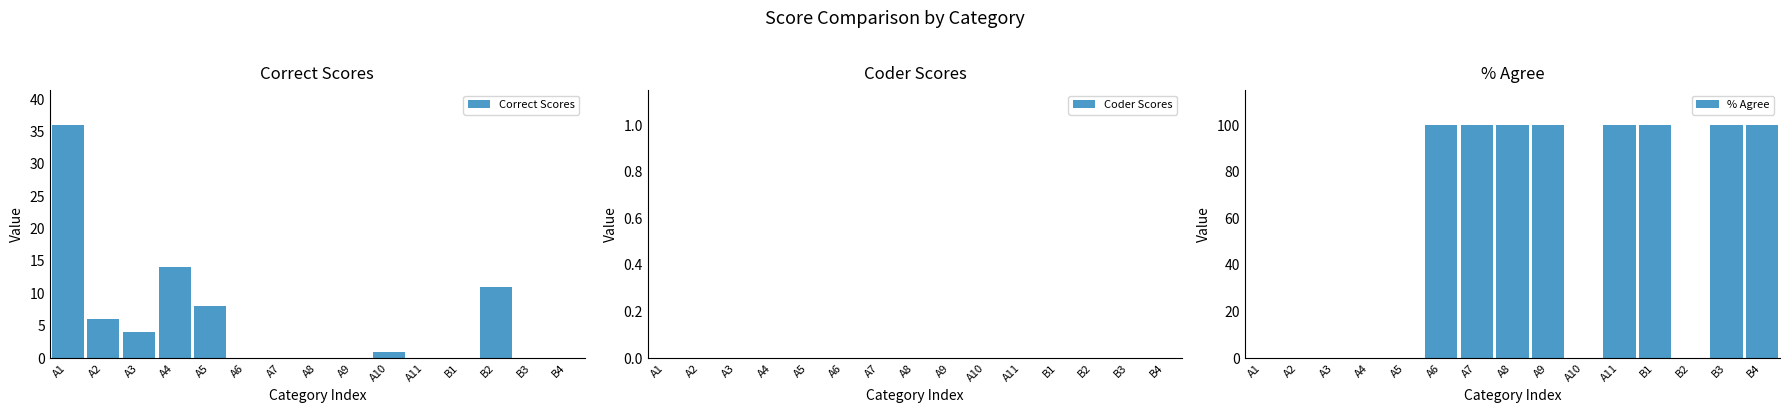

Reading left to right, list all the values displayed in this chart.

Correct Scores: 36	6	4	14	8	0	0	0	0	1	0	0	11	0	0
Coder Scores: 0	0	0	0	0	0	0	0	0	0	0	0	0	0	0
% Agree: 0	0	0	0	0	100	100	100	100	0	100	100	0	100	100